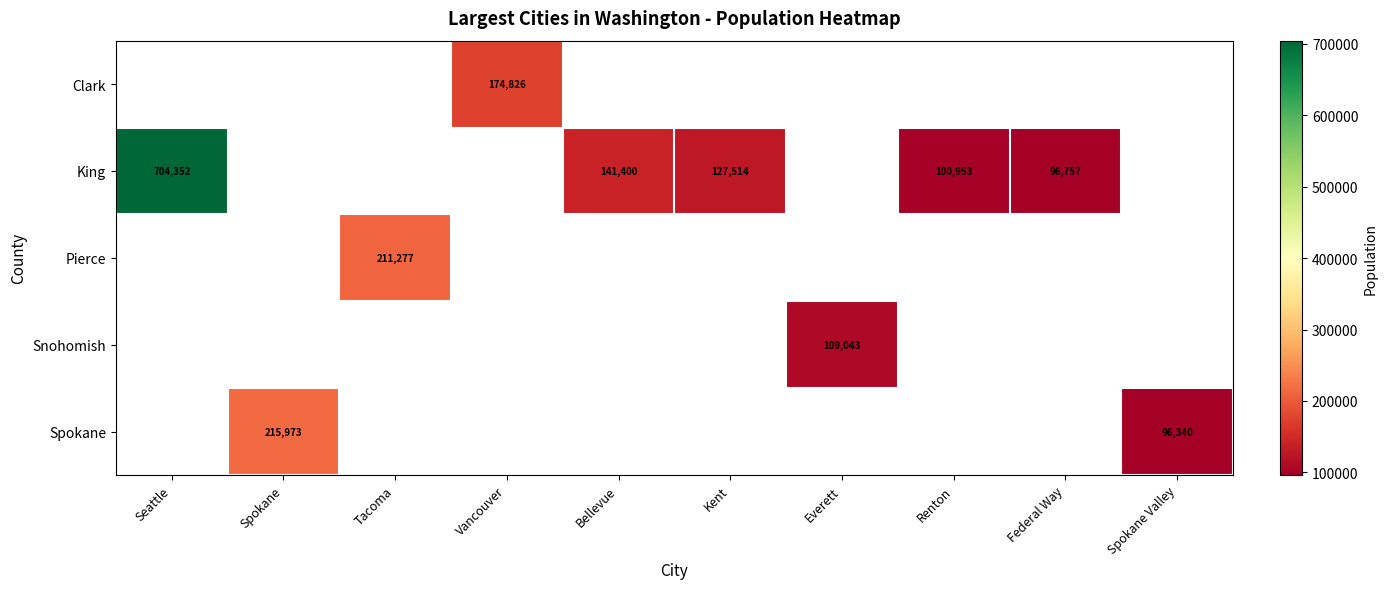

True or false: Clark has a value of 174826 at Vancouver.

True